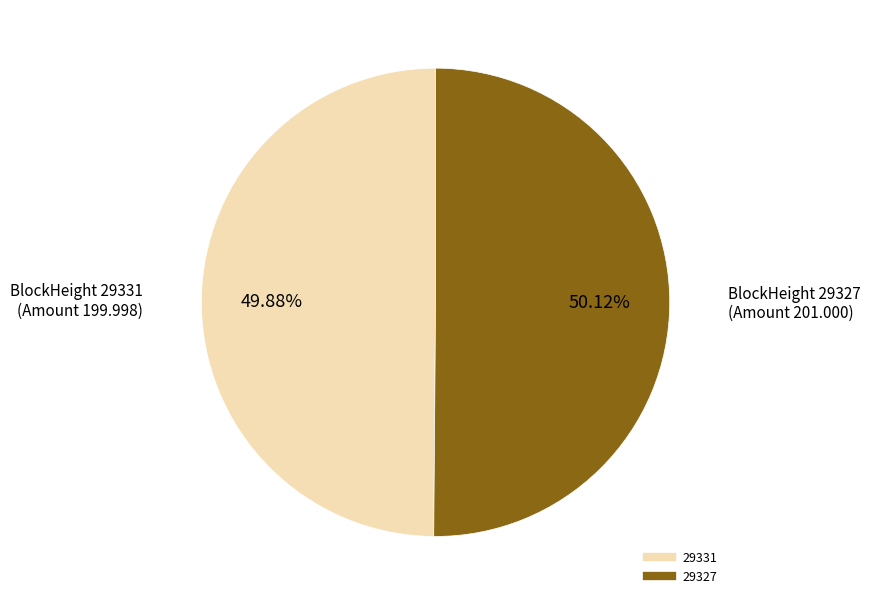

Approximately how many times larger is the value at 29331 compared to 29327?

1.0